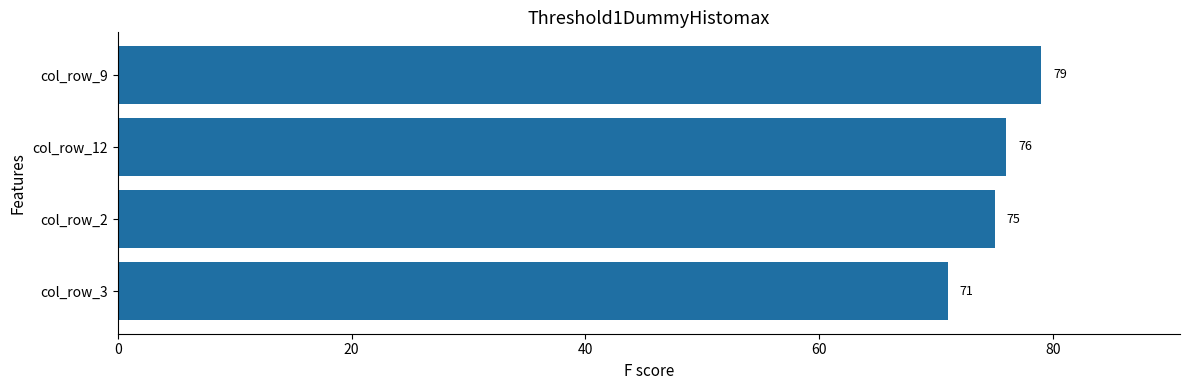

What is the difference between the second highest and minimum values?

5